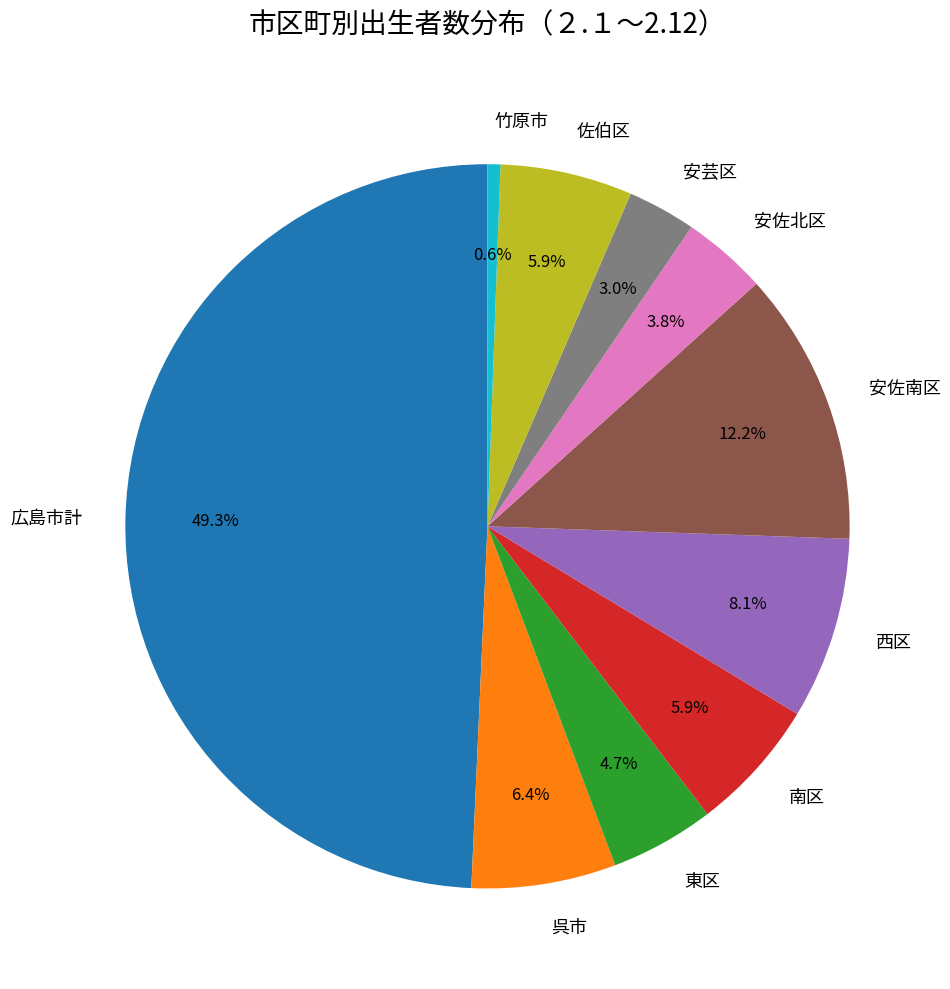

How much of the chart is everything except 広島市計?

50.7%